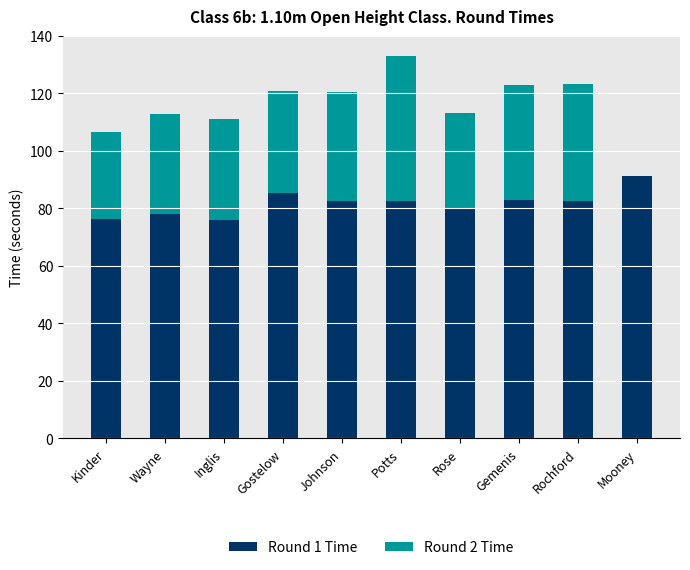

What is the total value across all series at Mooney?

91.4